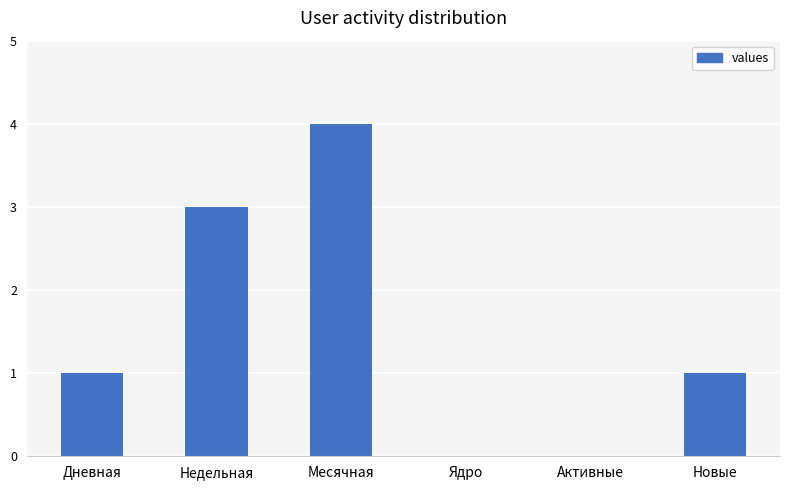

What is the sum of all values?

9